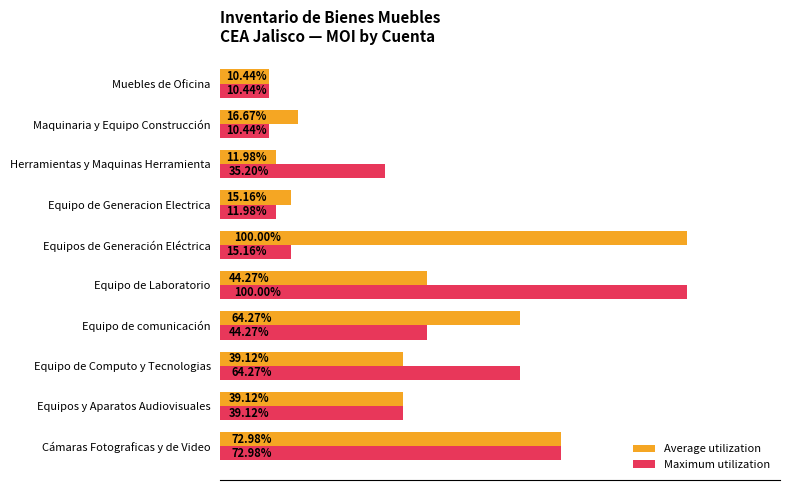

Between Equipos y Aparatos Audiovisuales and Equipo de comunicación, which series saw the biggest shift?

Average utilization